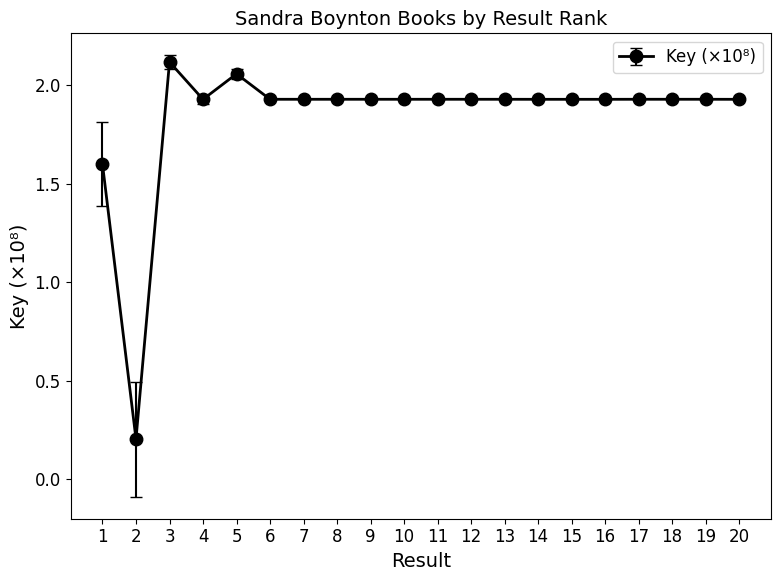

How many series are shown in this chart?

1